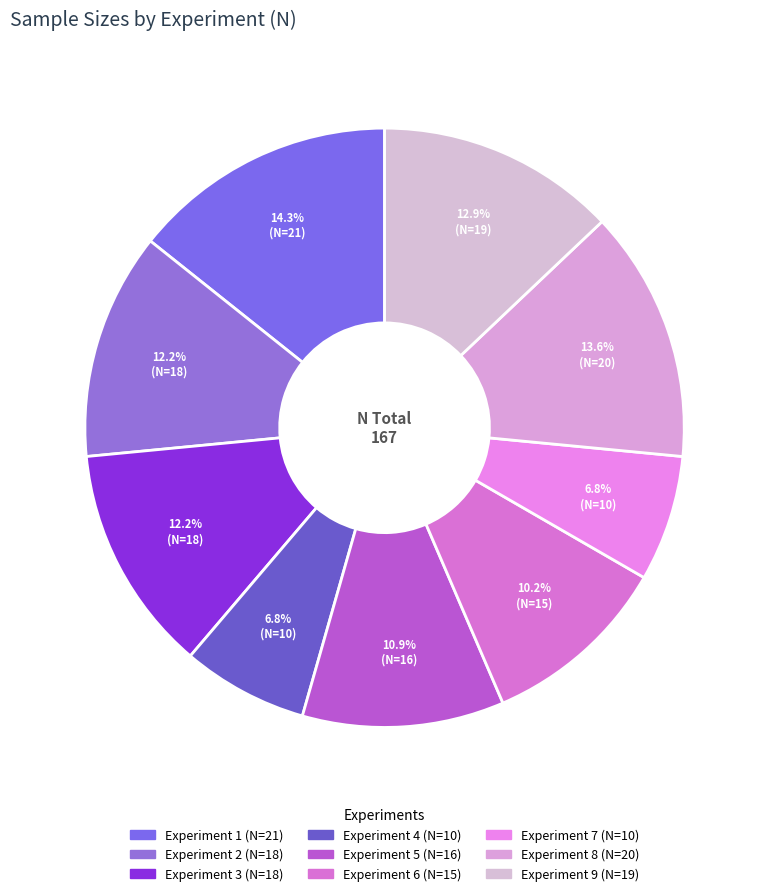

Is it true that Experiment 1 is 14% of the pie?

True